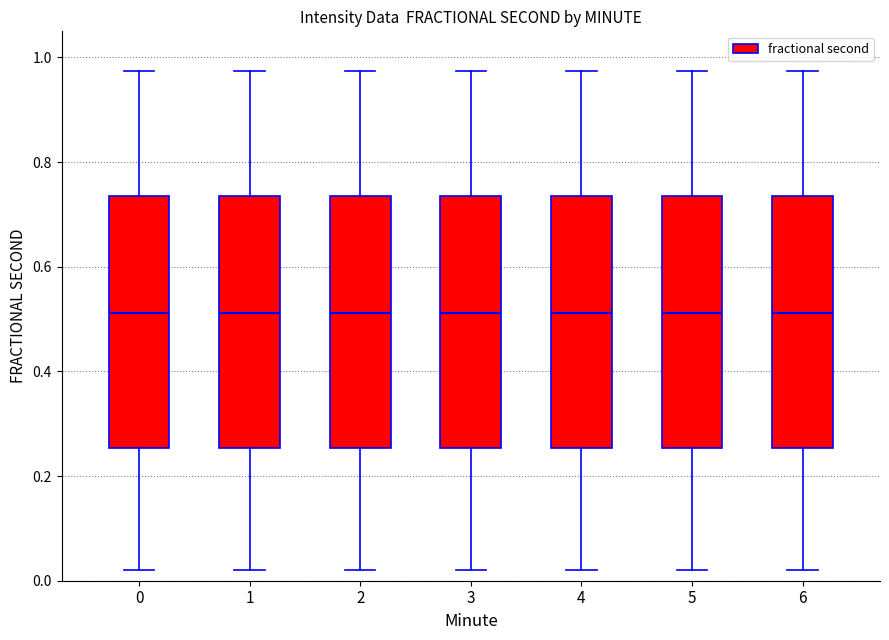

Reading left to right, transcribe this box plot: for each box, give where its median line is, the range the box spans, and where its two whiskers end, as read against the y-axis. The values are not printed on the chart, so give them approximately, as read against the axis.

0: median 0.52, box 0.26 to 0.74, whiskers 0.02 to 0.98
1: median 0.52, box 0.26 to 0.74, whiskers 0.02 to 0.98
2: median 0.52, box 0.26 to 0.74, whiskers 0.02 to 0.98
3: median 0.52, box 0.26 to 0.74, whiskers 0.02 to 0.98
4: median 0.52, box 0.26 to 0.74, whiskers 0.02 to 0.98
5: median 0.52, box 0.26 to 0.74, whiskers 0.02 to 0.98
6: median 0.52, box 0.26 to 0.74, whiskers 0.02 to 0.98